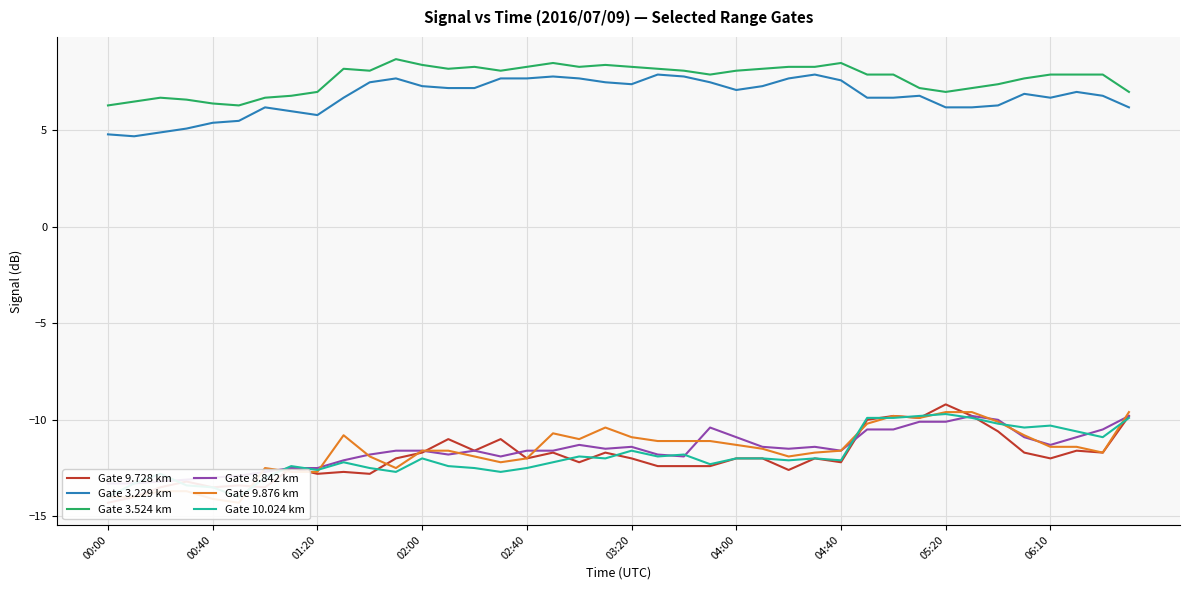

What is the lowest value of the Gate 3.524 km series?

6.3